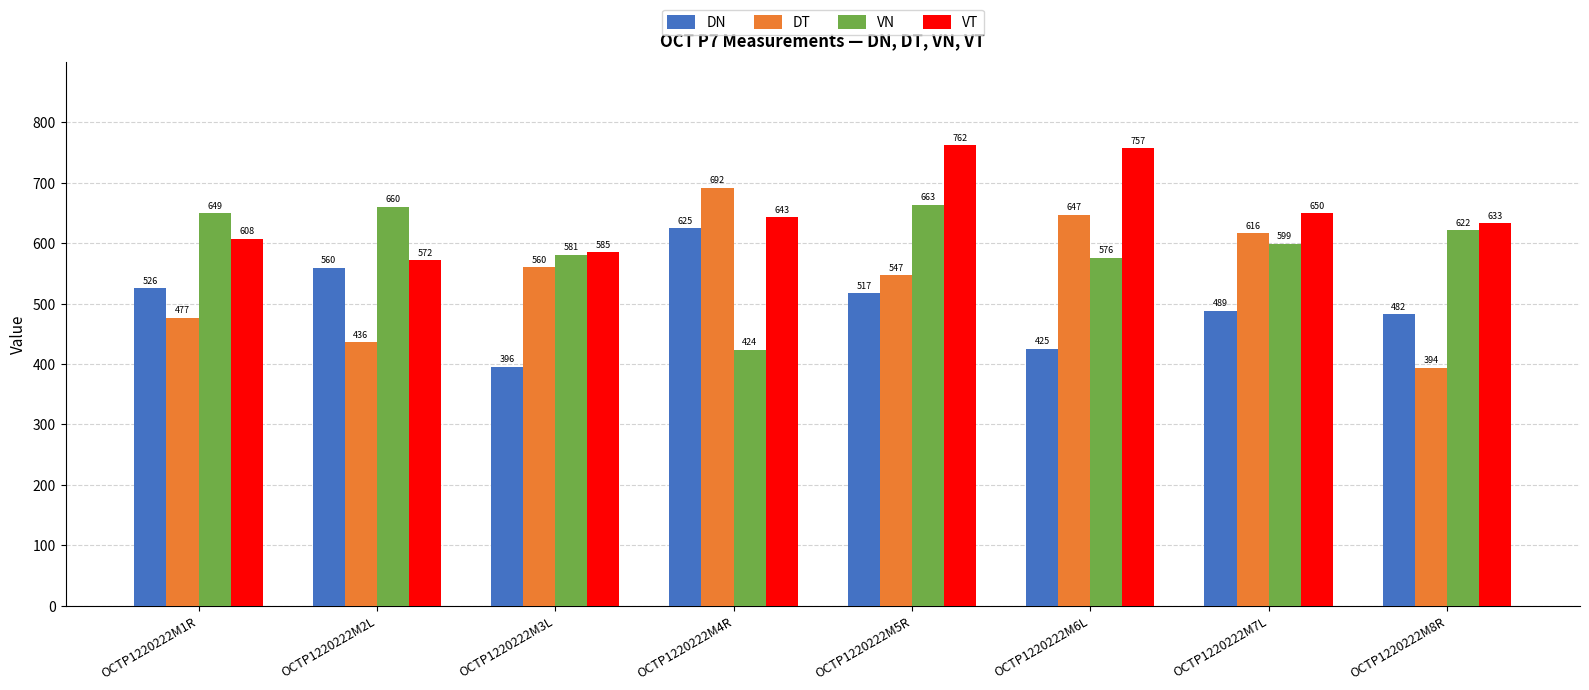

Which category has the highest value in the DT series?

OCTP1220222M4R